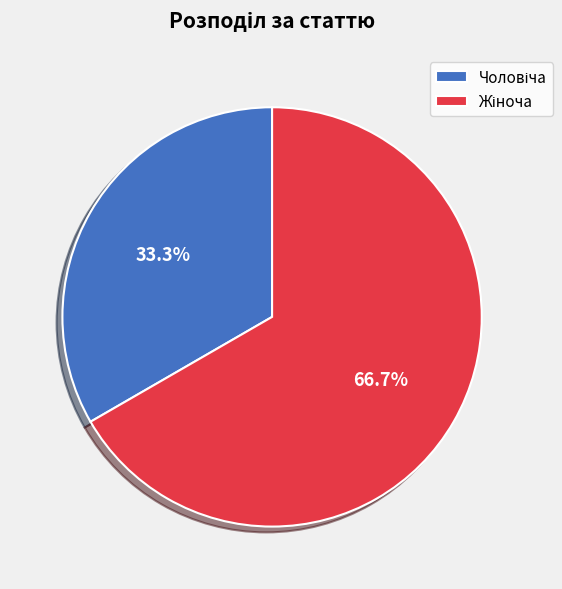

Is there a majority slice in this chart?

Yes